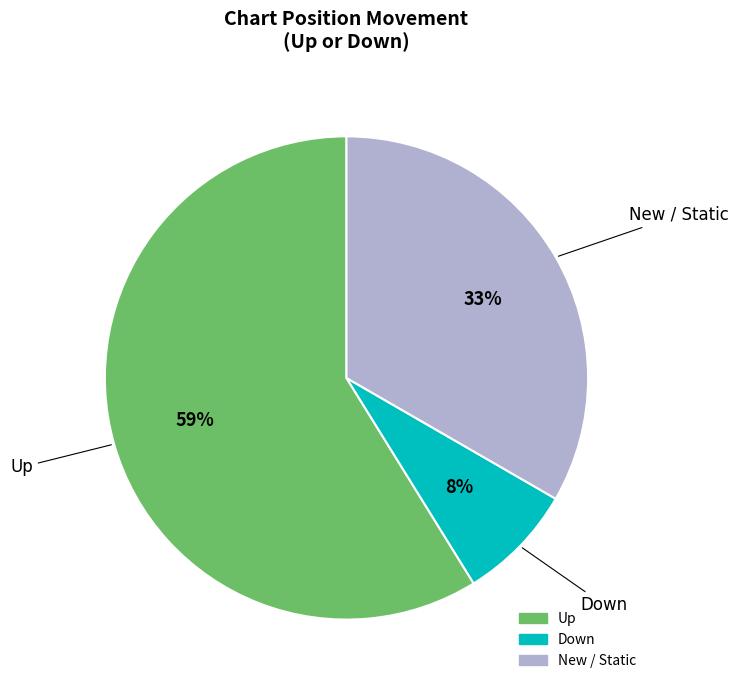

How many slices are in this pie chart?

3